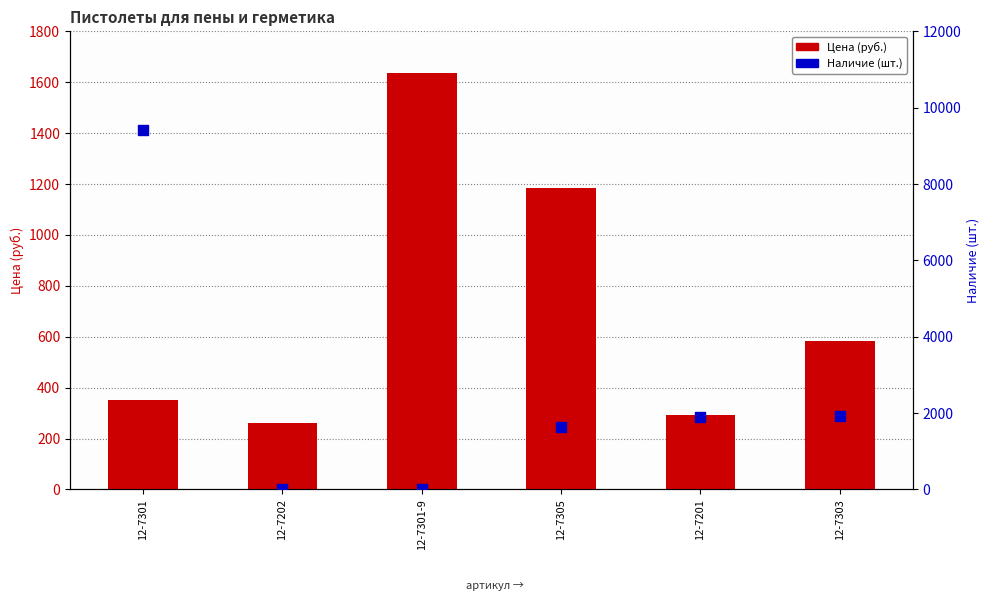

Which series reaches the maximum Y coordinate?

Наличие (шт.)